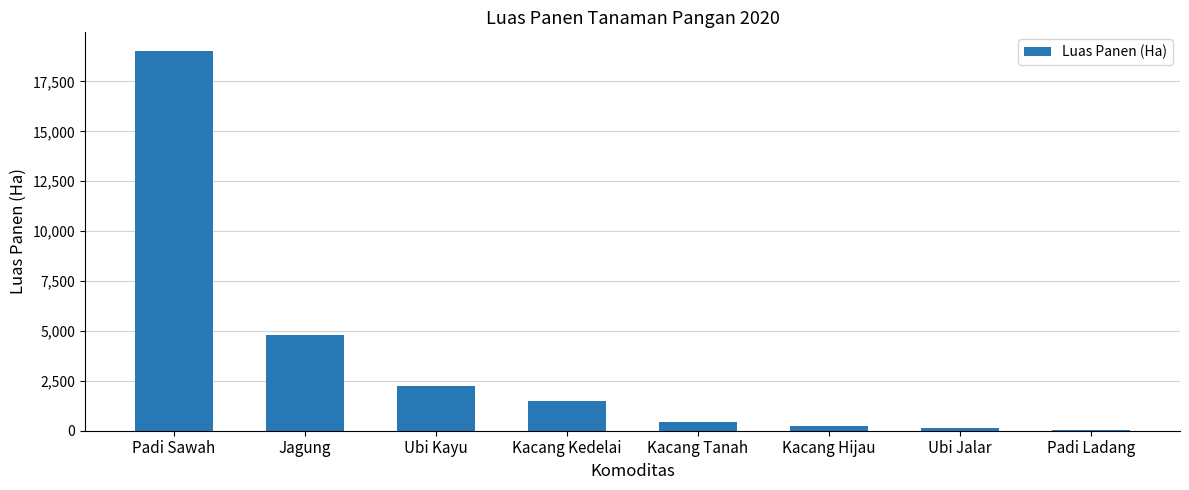

What is the greatest value displayed?

19008.8